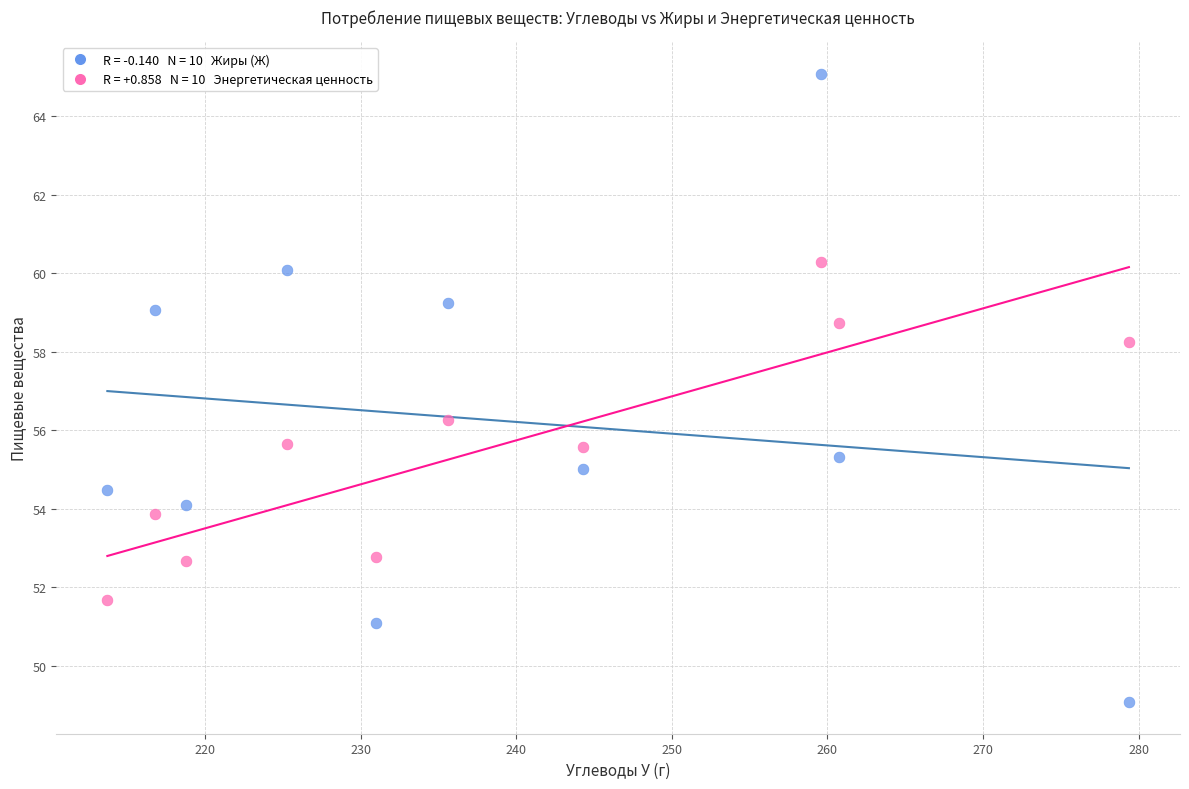

Across all series, what Y value is closest to 57?

56.3